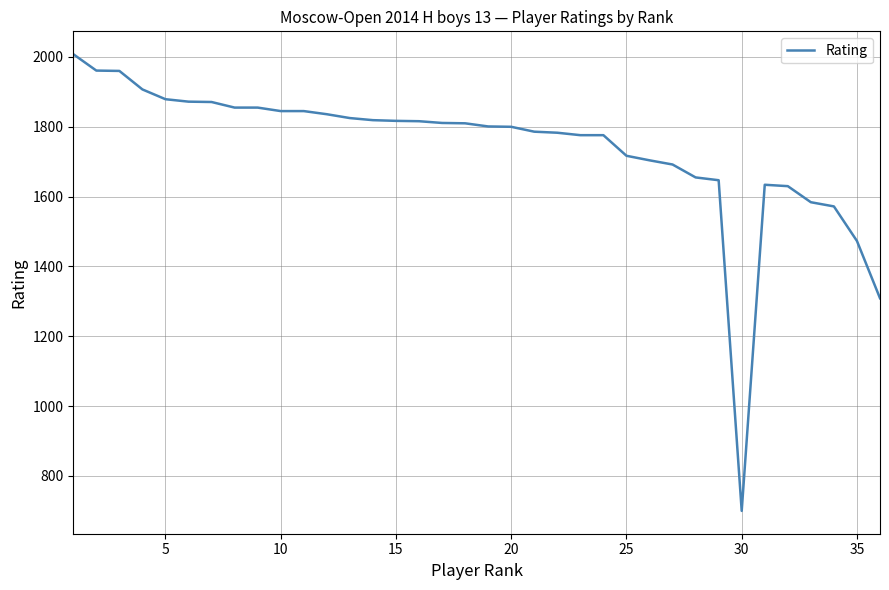

What is the difference between the maximum and minimum values?

1308